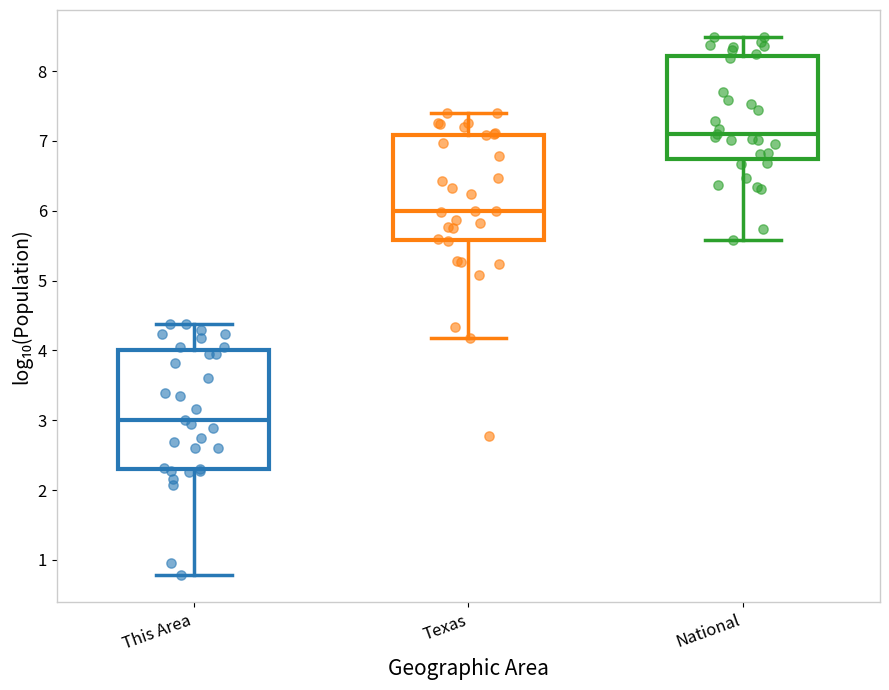

Reading left to right, read every box against the y-axis: the position of its median line, the range the box covers, and the ends of its whiskers. The values are not printed on the chart, so give them approximately, as read against the axis.

This Area: median 3.0, box 2.3 to 4.0, whiskers 0.8 to 4.4
Texas: median 6.0, box 5.6 to 7.1, whiskers 4.2 to 7.4
National: median 7.1, box 6.7 to 8.2, whiskers 5.6 to 8.5